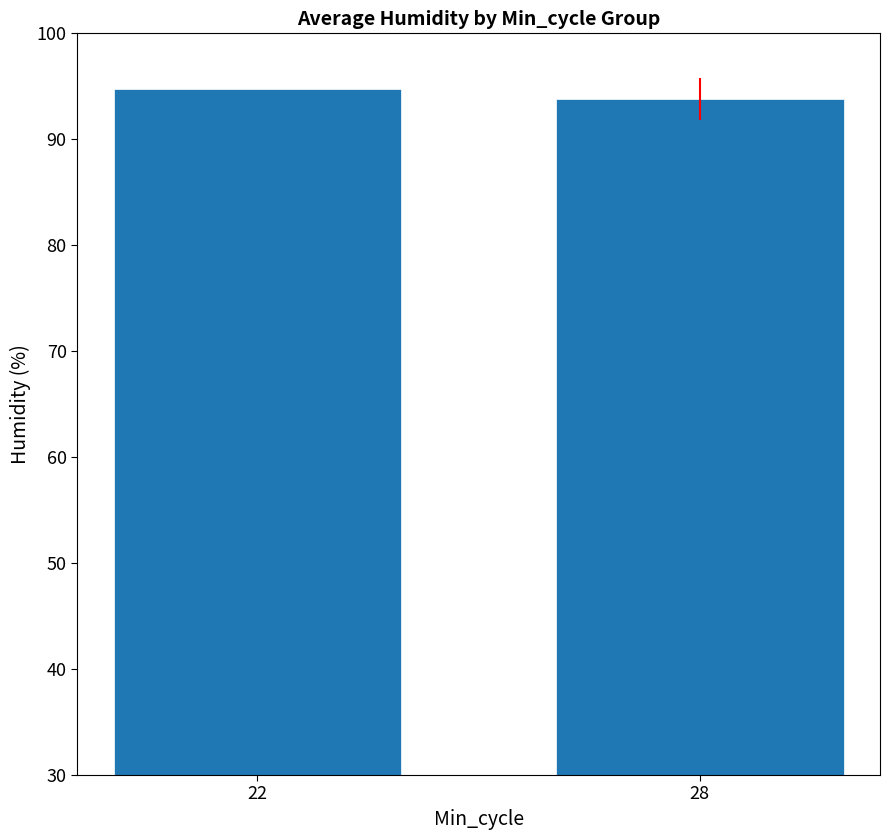

How many bars are there in total?

2